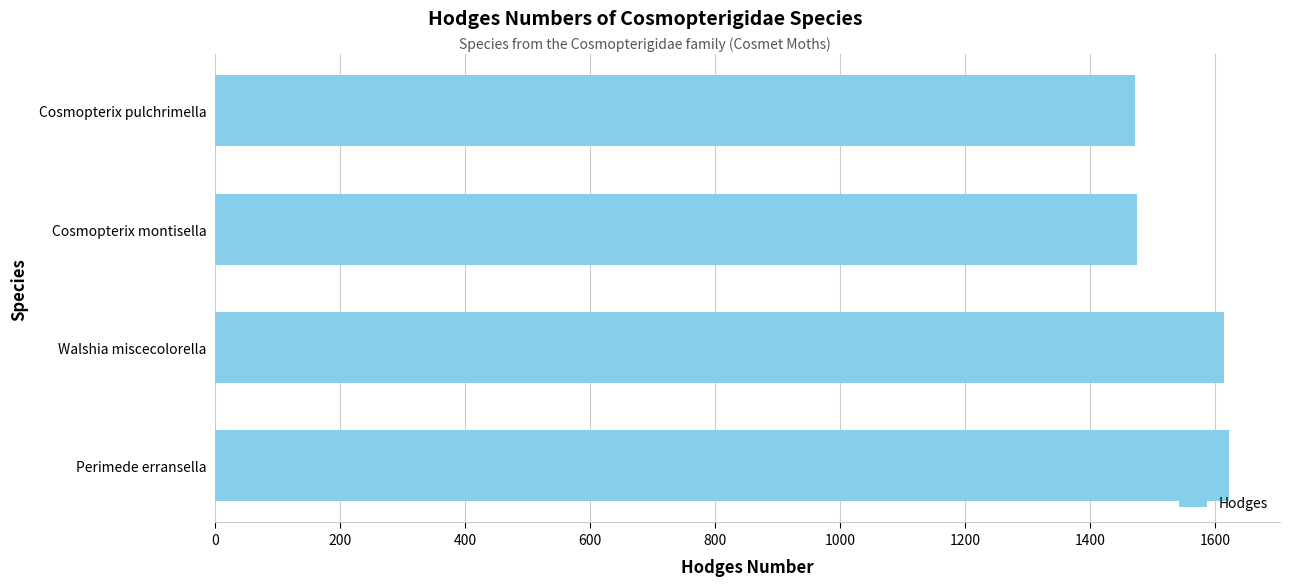

The value at Walshia miscecolorella is 540. True or false?

False